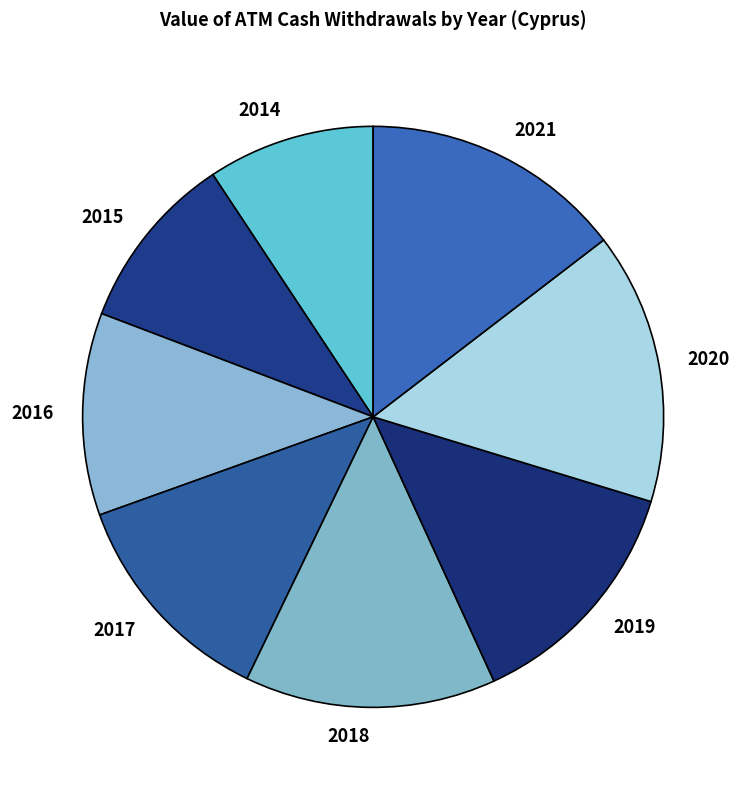

Approximately how many times larger is the value at 2021 compared to 2019?

1.1